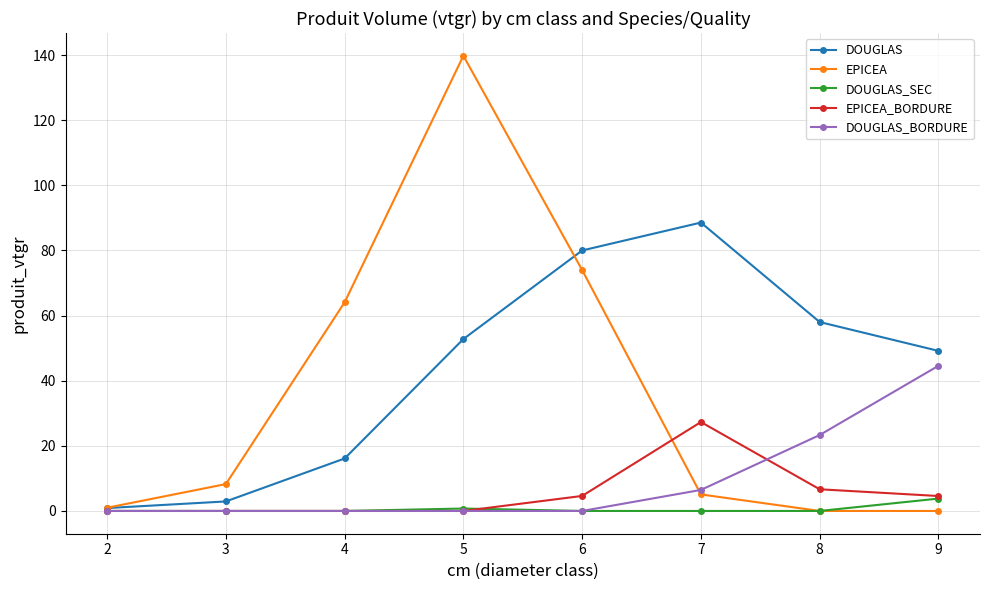

At which label does EPICEA_BORDURE reach its peak?

7